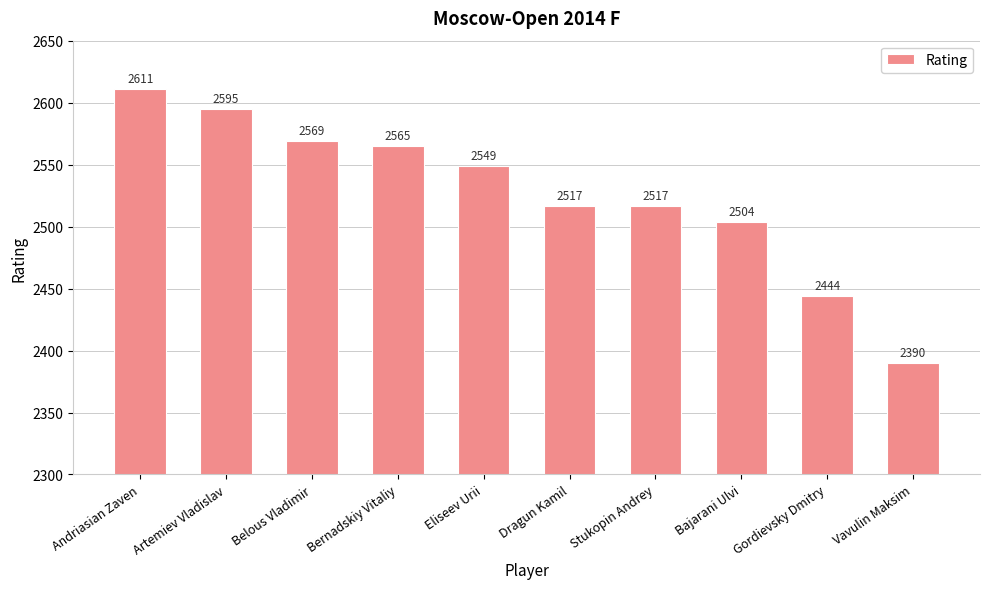

At which category does the chart reach its peak across all series?

Andriasian Zaven